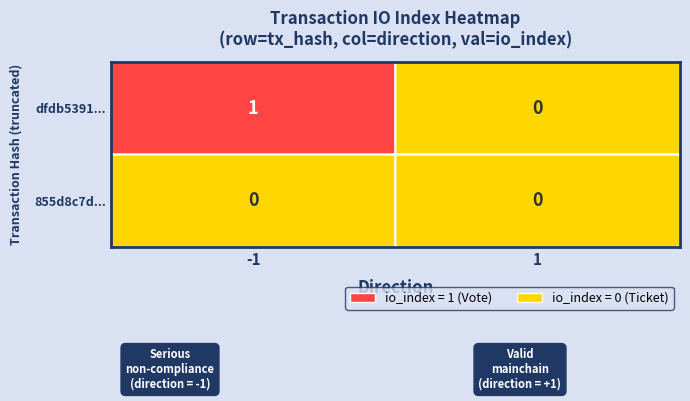

Is the value of dfdb5391250cb86d56b76c7affda7860ec5133c at direction greater than the value of 855d8c7d458a76234703cb305f0d9de85f92a18 at direction?

No